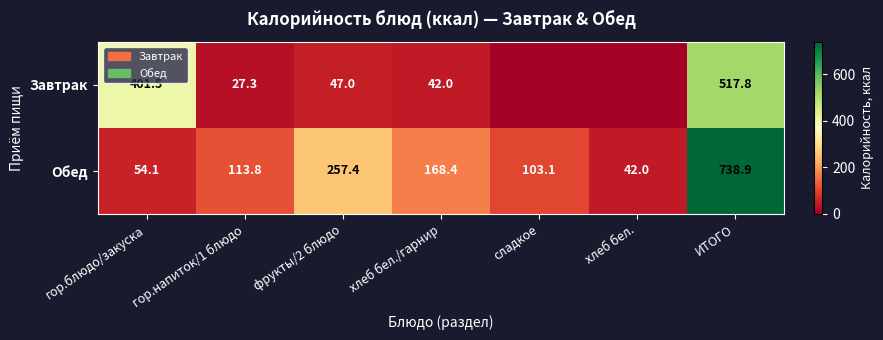

List the labels in order of Обед value, largest first.

ИТОГО, фрукты/2 блюдо, хлеб бел./гарнир, гор.напиток/1 блюдо, сладкое, гор.блюдо/закуска, хлеб бел.